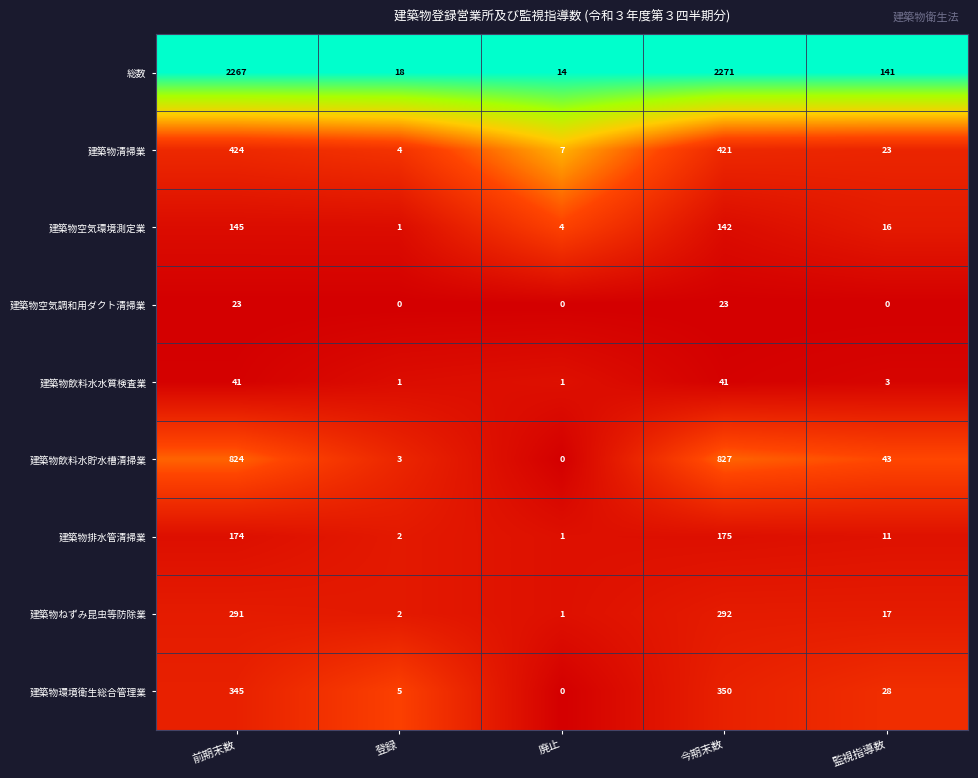

Between 廃止 and 今期末数, which series saw the biggest shift?

総数